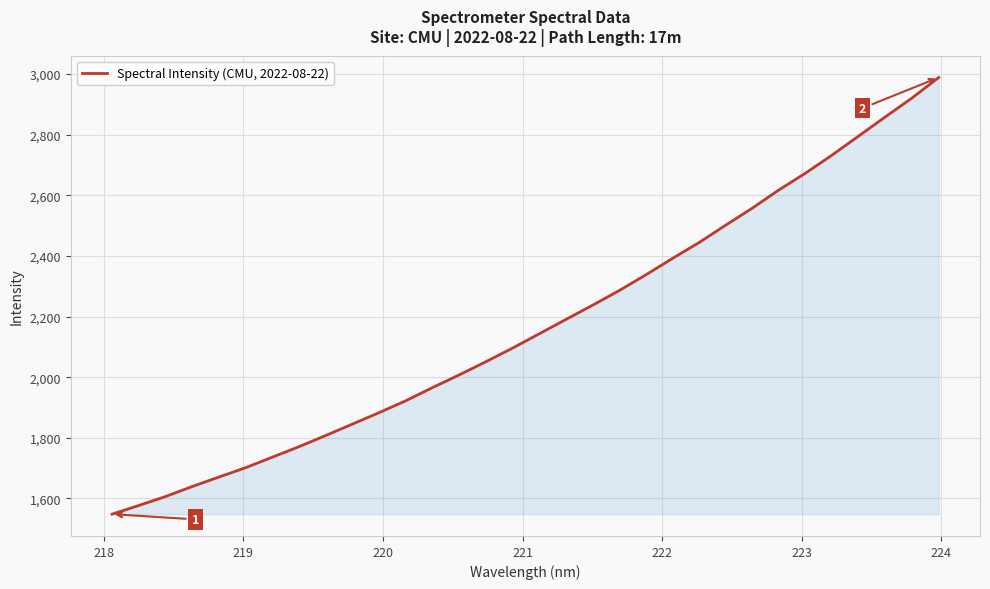

What is the smallest value displayed?

1548.3